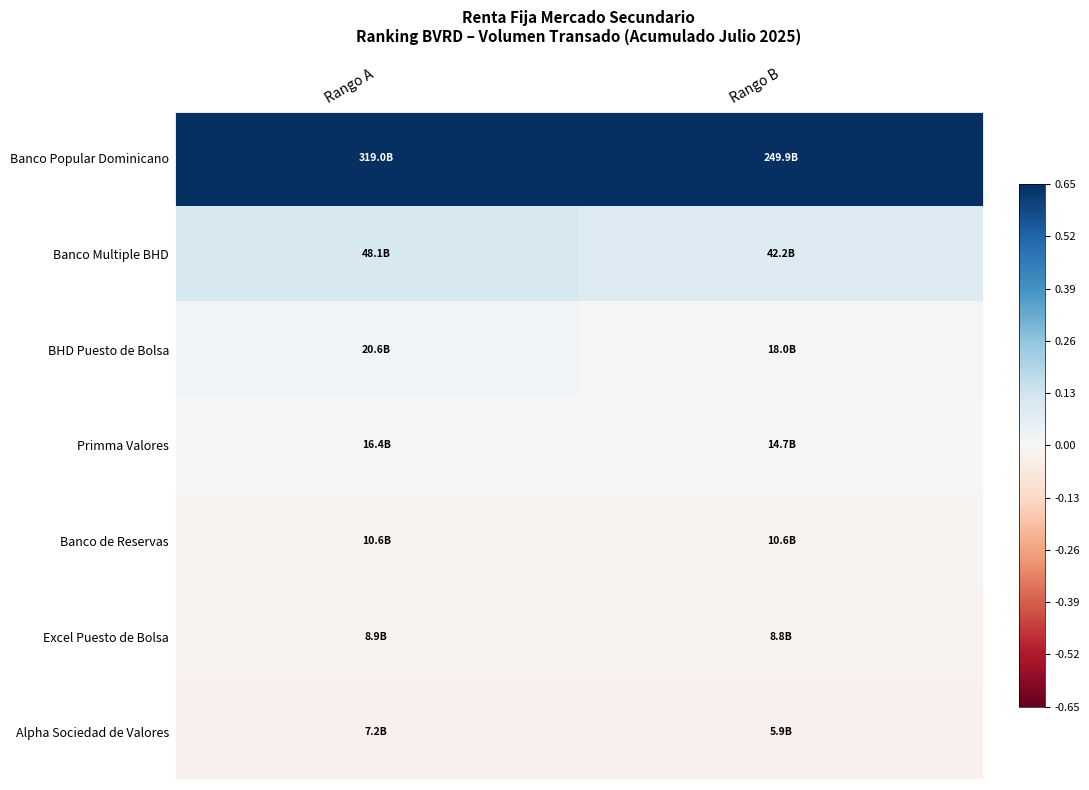

How many series are shown in this chart?

7